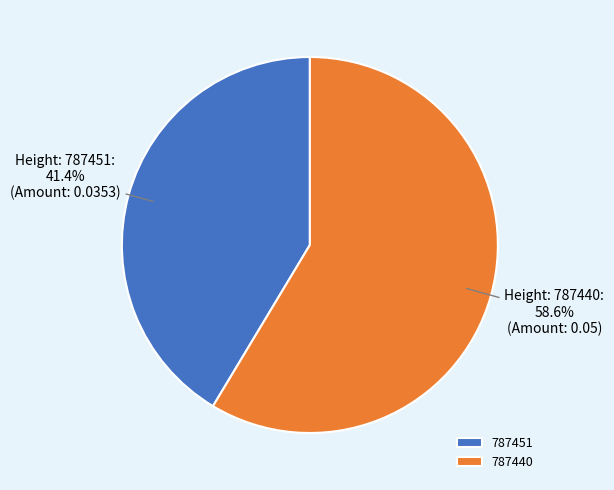

How many segments does this pie chart have?

2